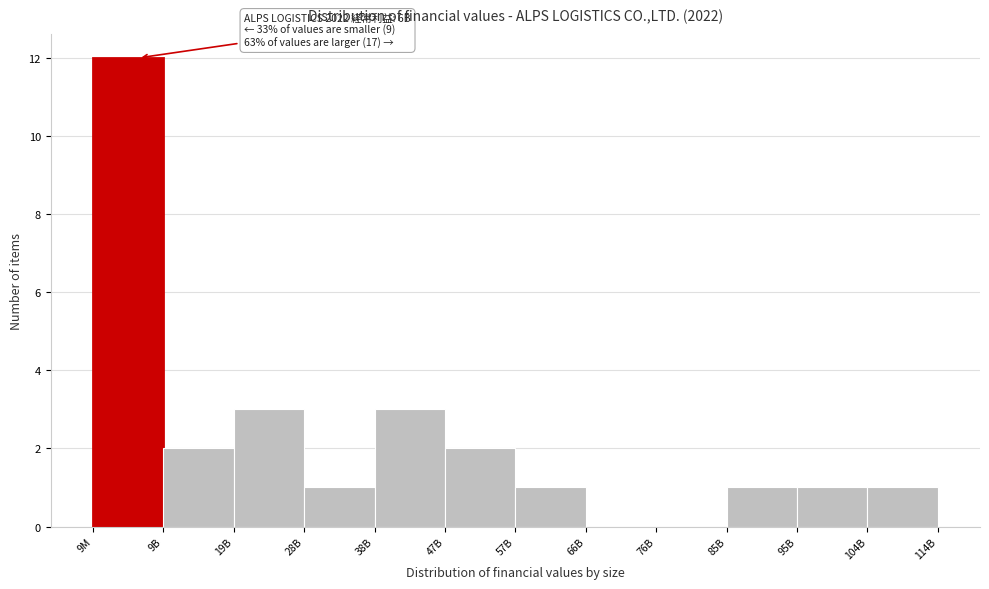

Reading left to right, extract all data points from this chart.

9M=12	9B=2	19B=3	28B=1	38B=3	47B=2	57B=1	66B=0	76B=0	85B=1	95B=1	104B=1